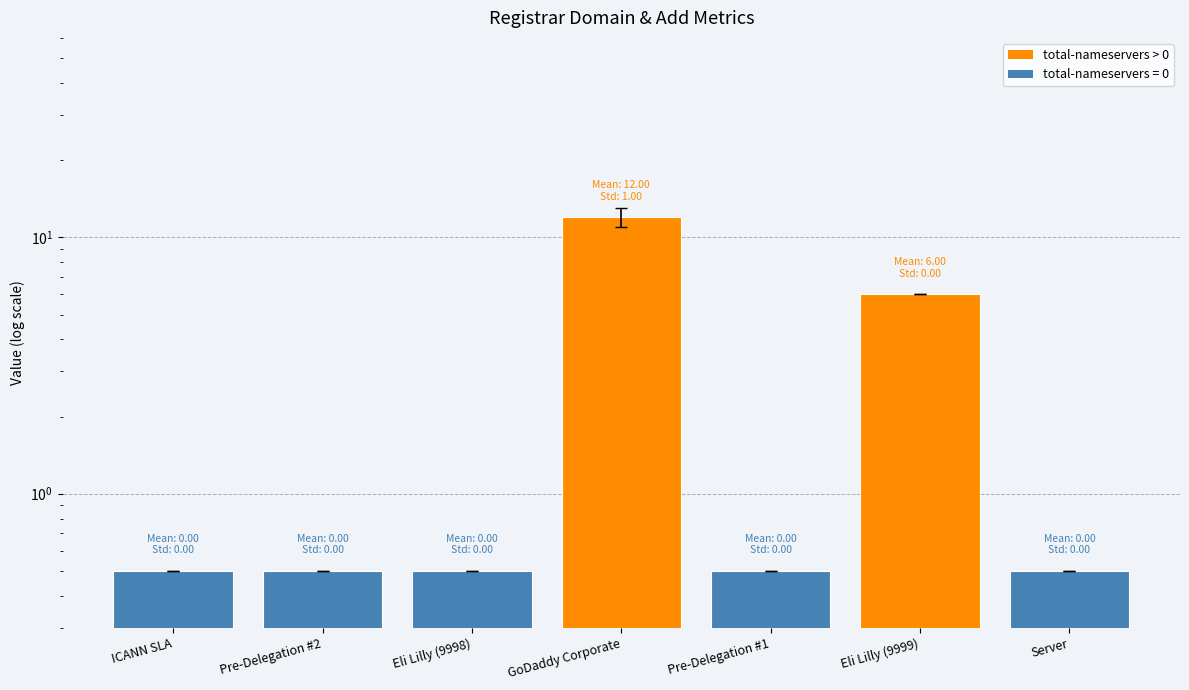

What position from the left is ICANN SLA?

1